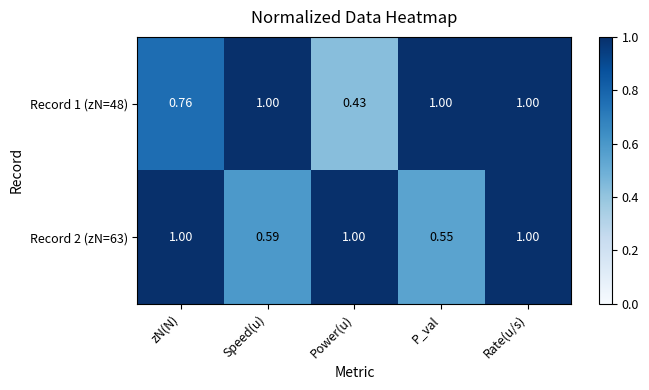

Which series has the widest spread of values?

Record 1 (zN=48)